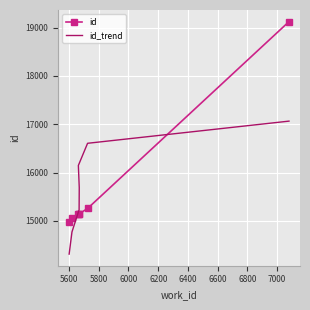

Is the value of id at 5600 greater than the value of id_trend at 5800?

No